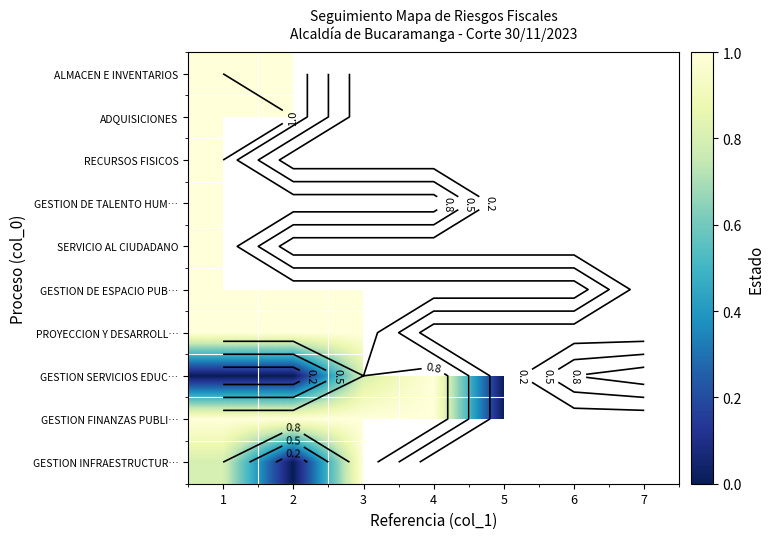

True or false: GESTION DE ESPACIO PUB… has a value of 0.3 at 3.

False